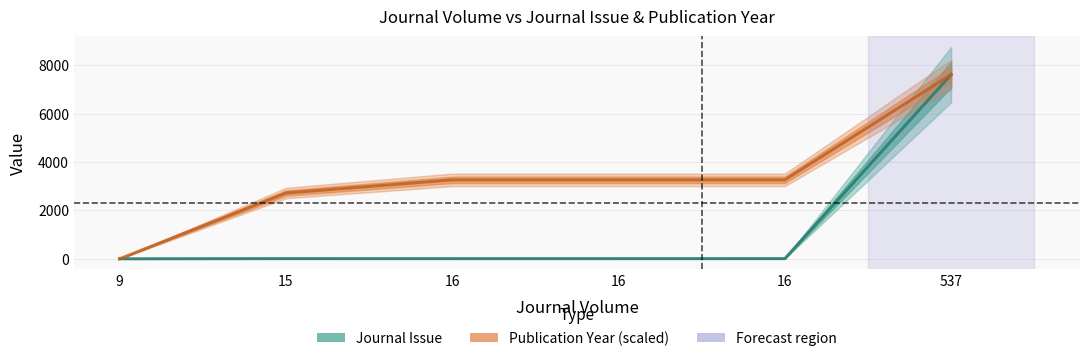

What is the value of the Publication Year (scaled) point at the 4th from the left?

3266.9